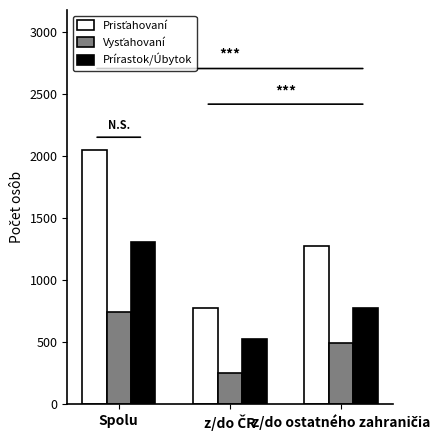

What is the spread (max minus min) of values at Spolu?

1306